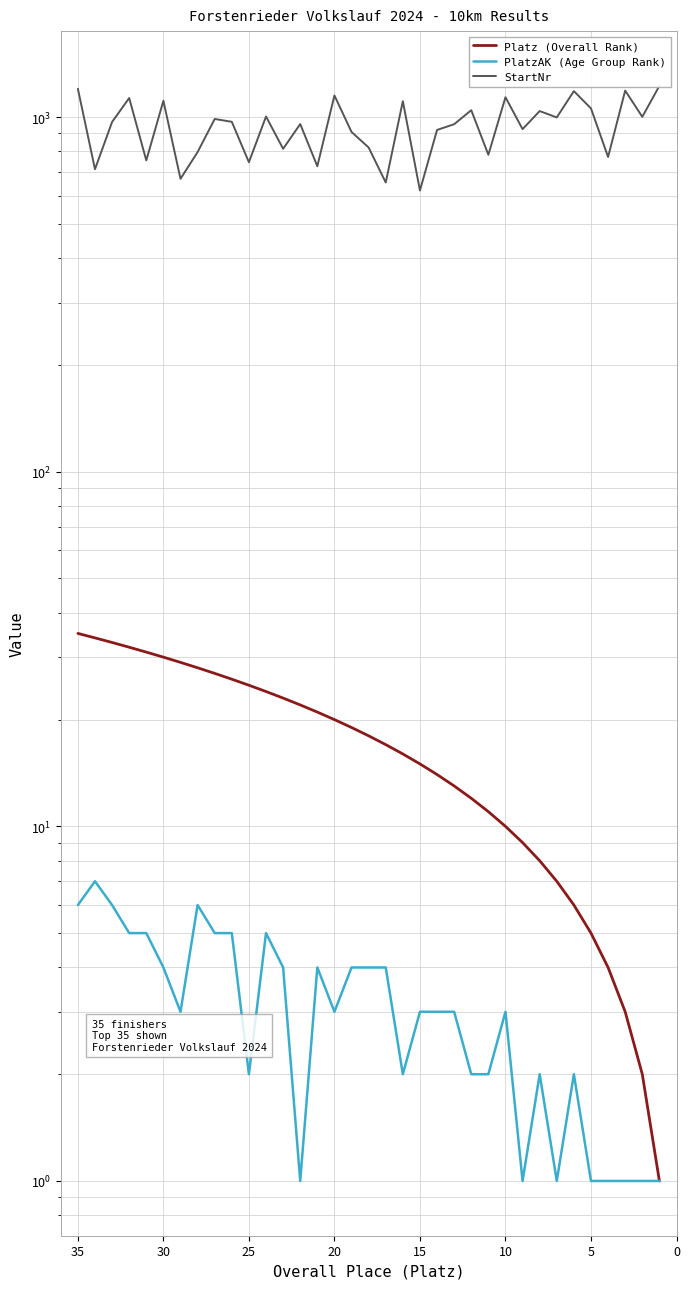

At how many categories does at least one series exceed 229?

35